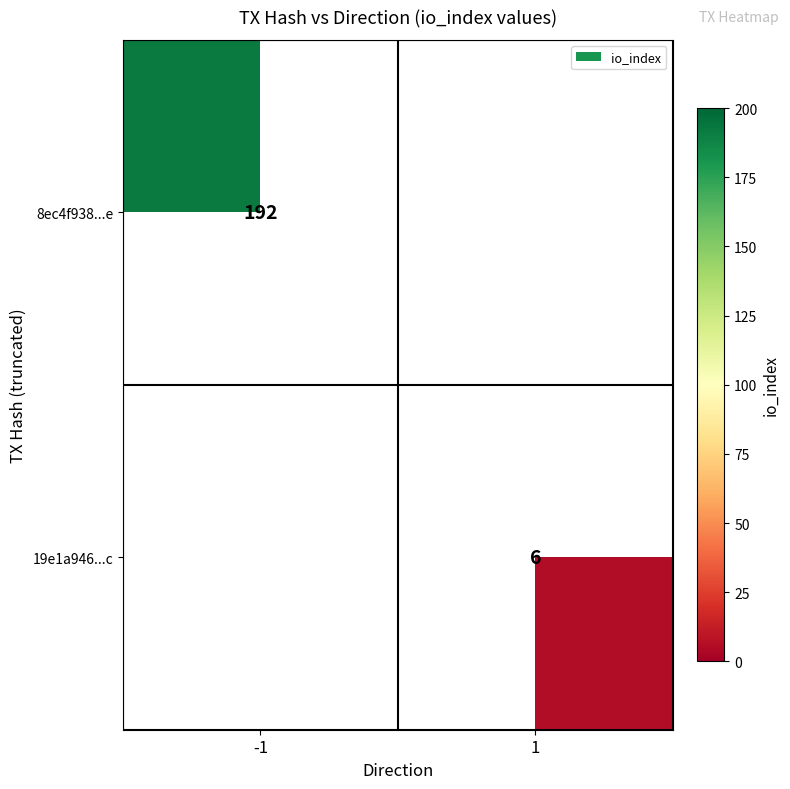

True or false: 19e1a946...c has a value of 4 at 1.

False